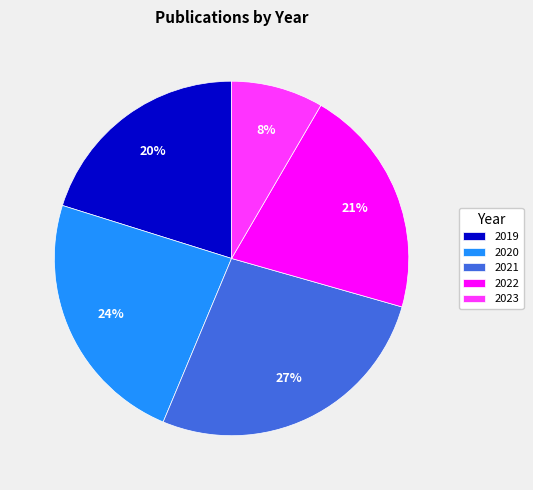

Approximately how many times larger is the value at 2023 compared to 2021?

0.3